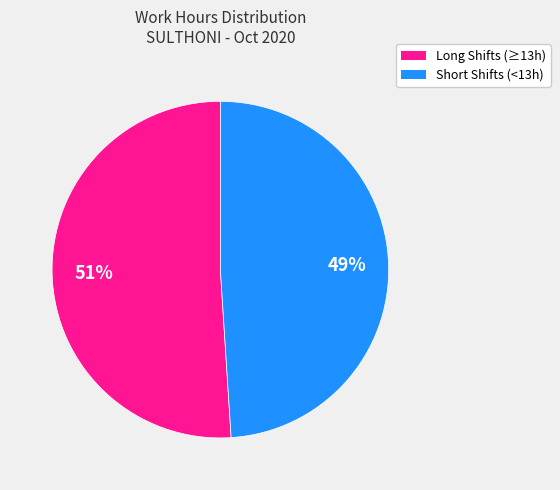

Is there any slice that represents more than half of the pie?

Yes